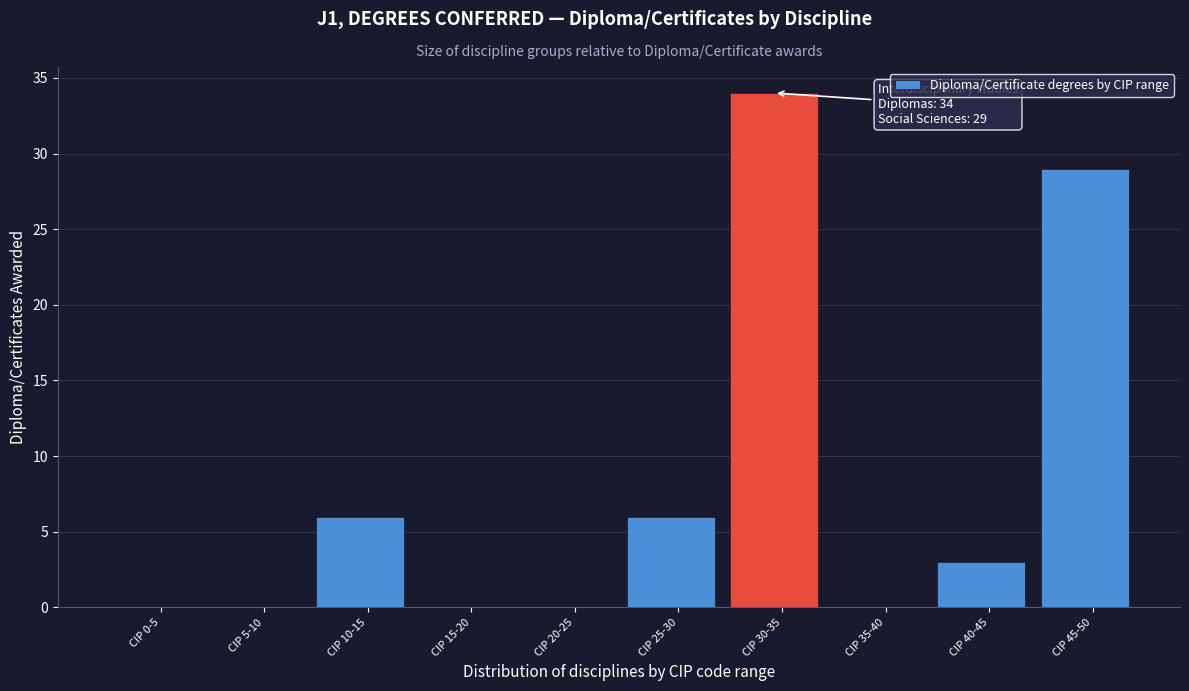

Reading left to right, transcribe all the data shown in this chart.

CIP 0-5=0	CIP 5-10=0	CIP 10-15=6	CIP 15-20=0	CIP 20-25=0	CIP 25-30=6	CIP 30-35=34	CIP 35-40=0	CIP 40-45=3	CIP 45-50=29